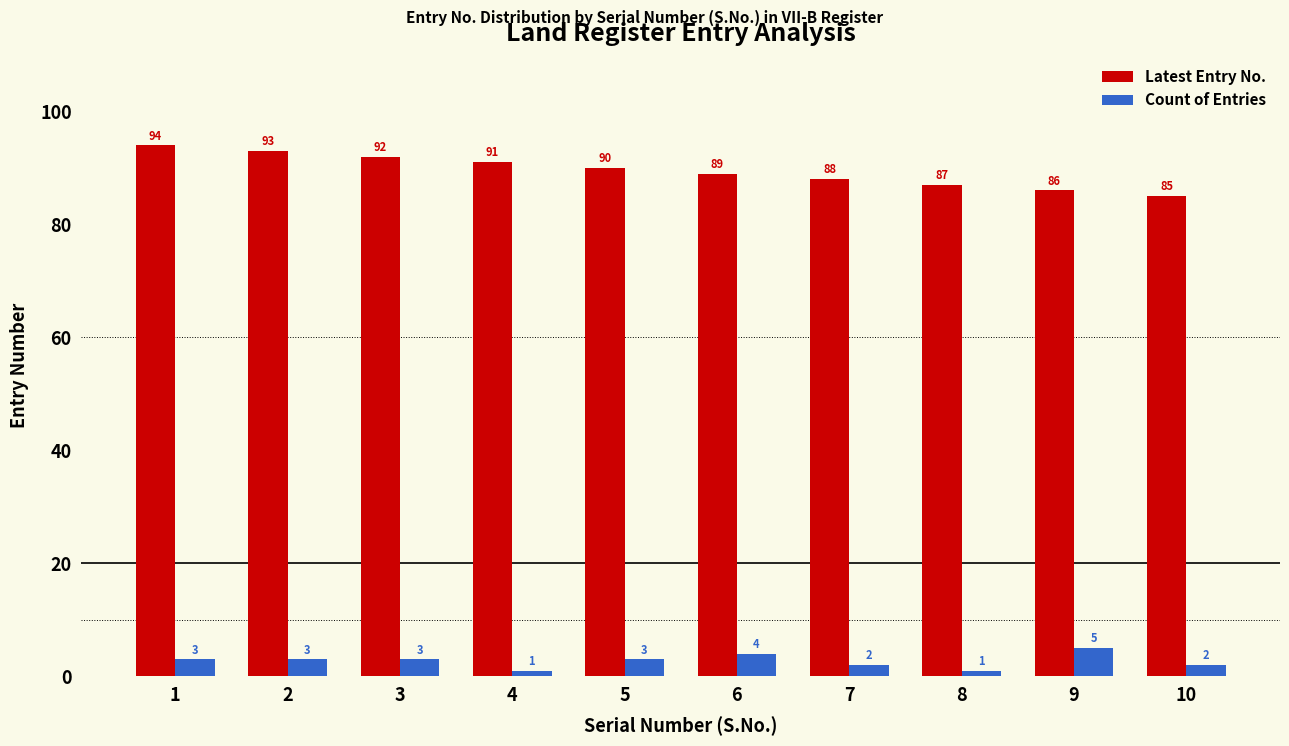

Which series has the largest total across all categories?

Latest Entry No.